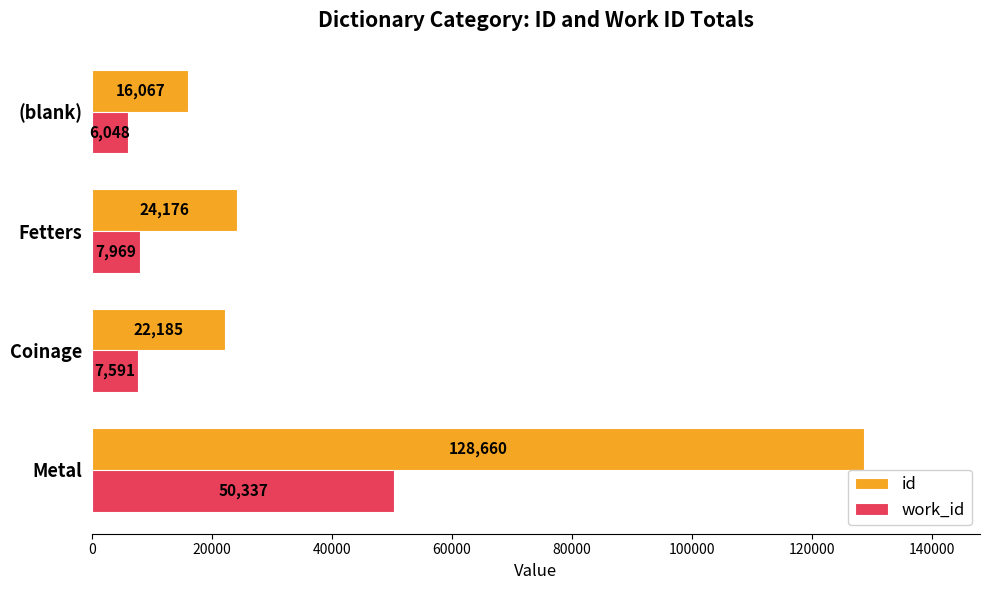

List the series in order of their overall mean, lowest first.

work_id, id